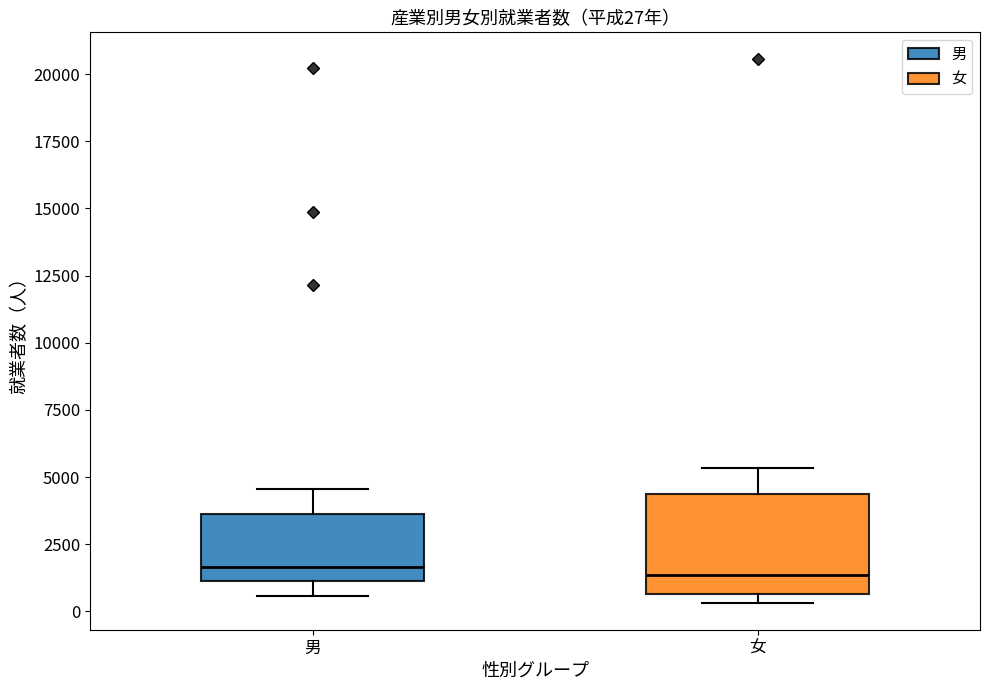

Comparing the boxes themselves (not the whiskers), which one is the tallest?

女